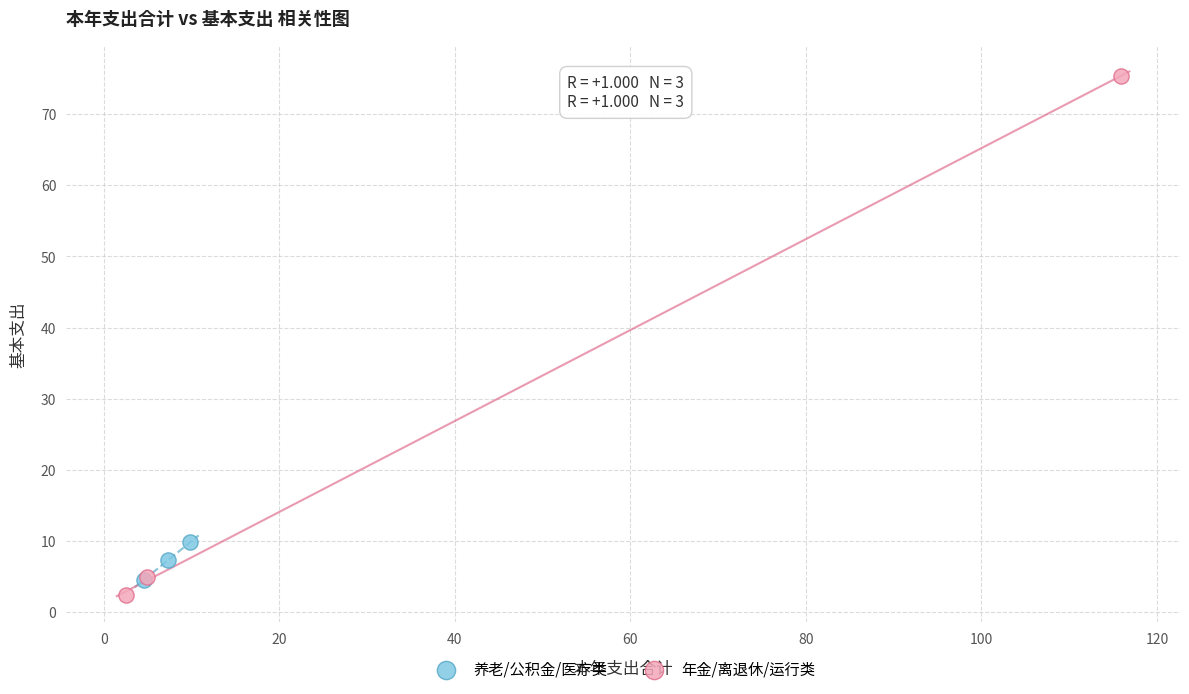

Which series reaches the minimum Y coordinate?

年金/离退休/运行类